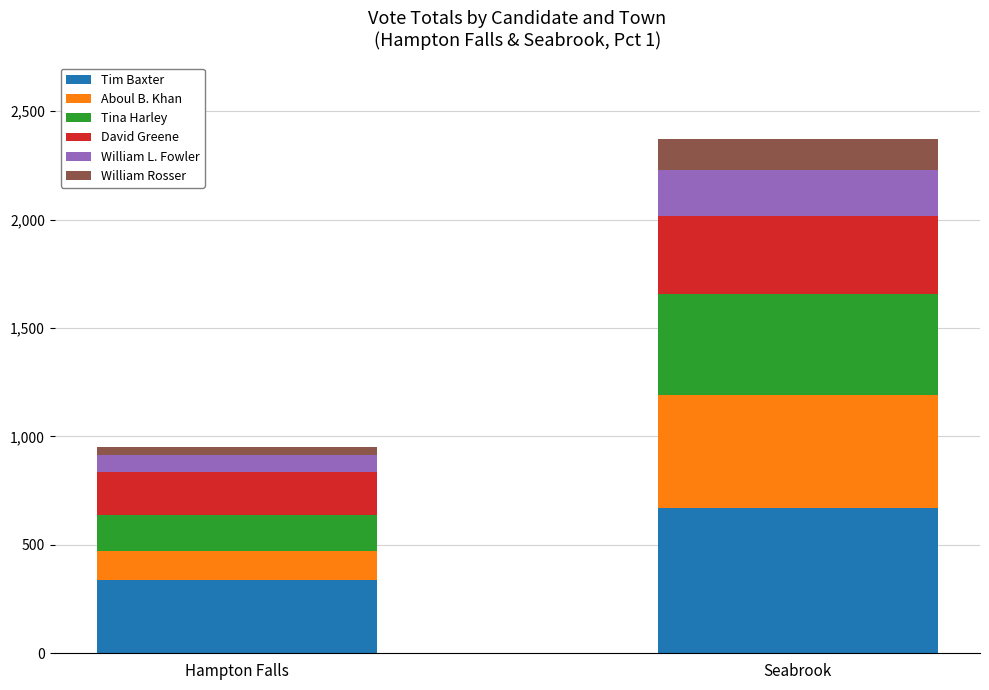

Does the chart contain any negative values?

No